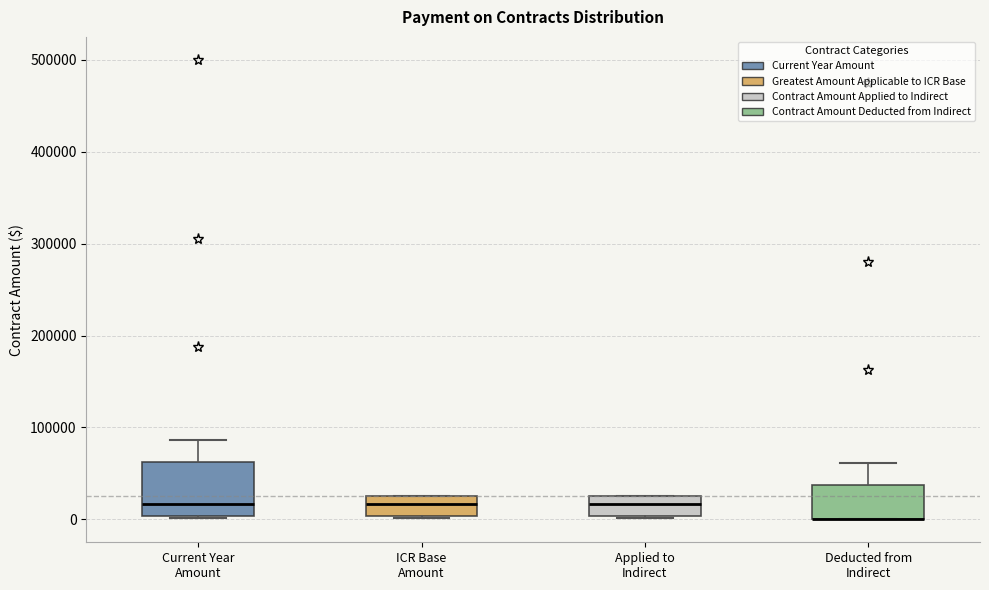

Comparing the boxes themselves (not the whiskers), which one is the tallest?

Current Year Amount